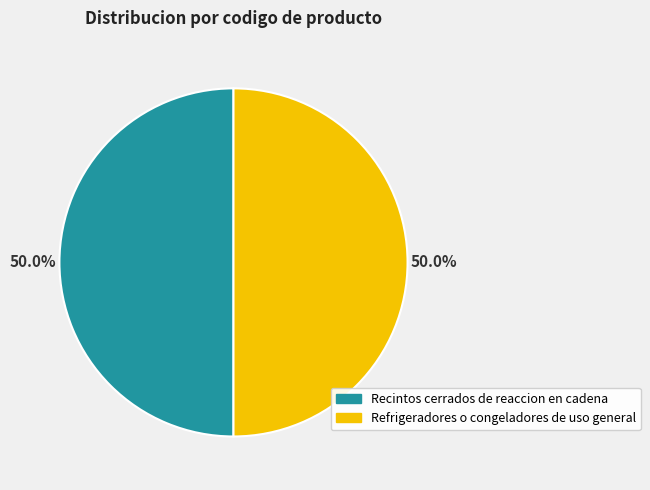

Combined, do Recintos cerrados de reaccion en cadena and Refrigeradores o congeladores de uso general account for over 50%?

Yes